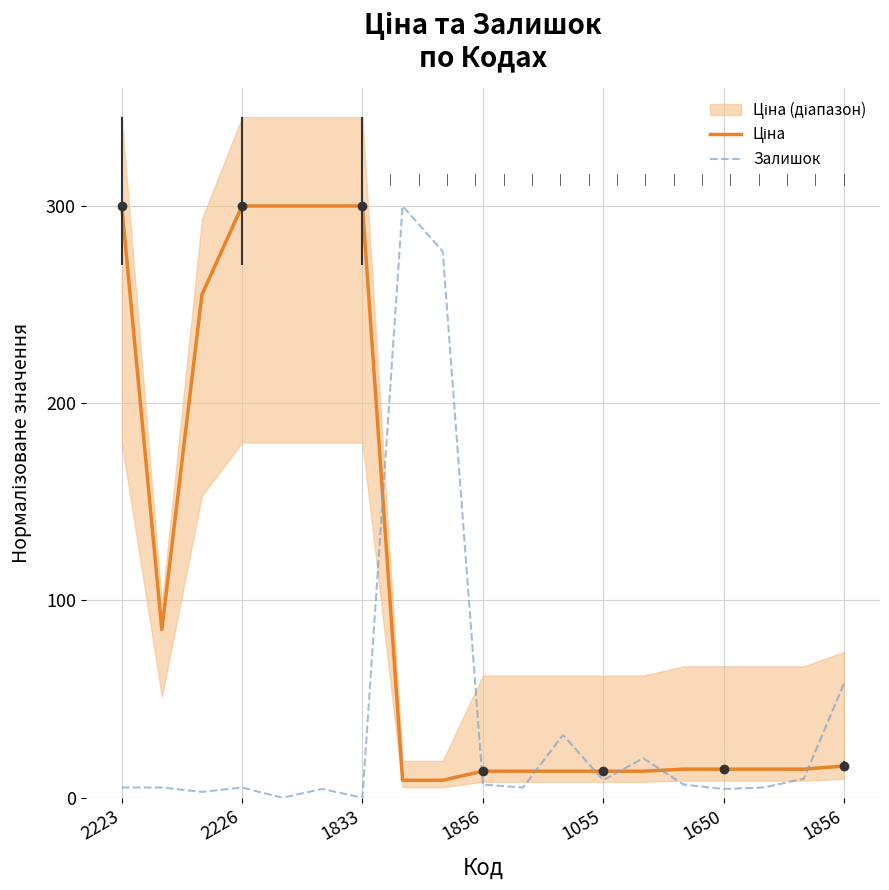

How many lines are shown in the chart?

2